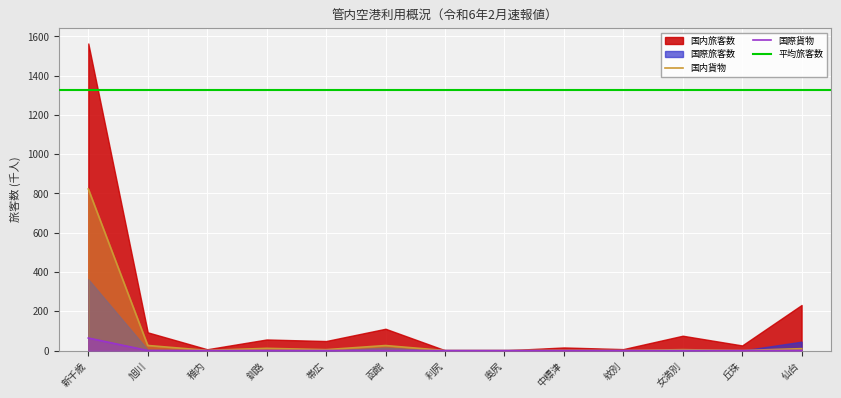

True or false: 国内旅客数 has a value of 25.4 at 函館.

True